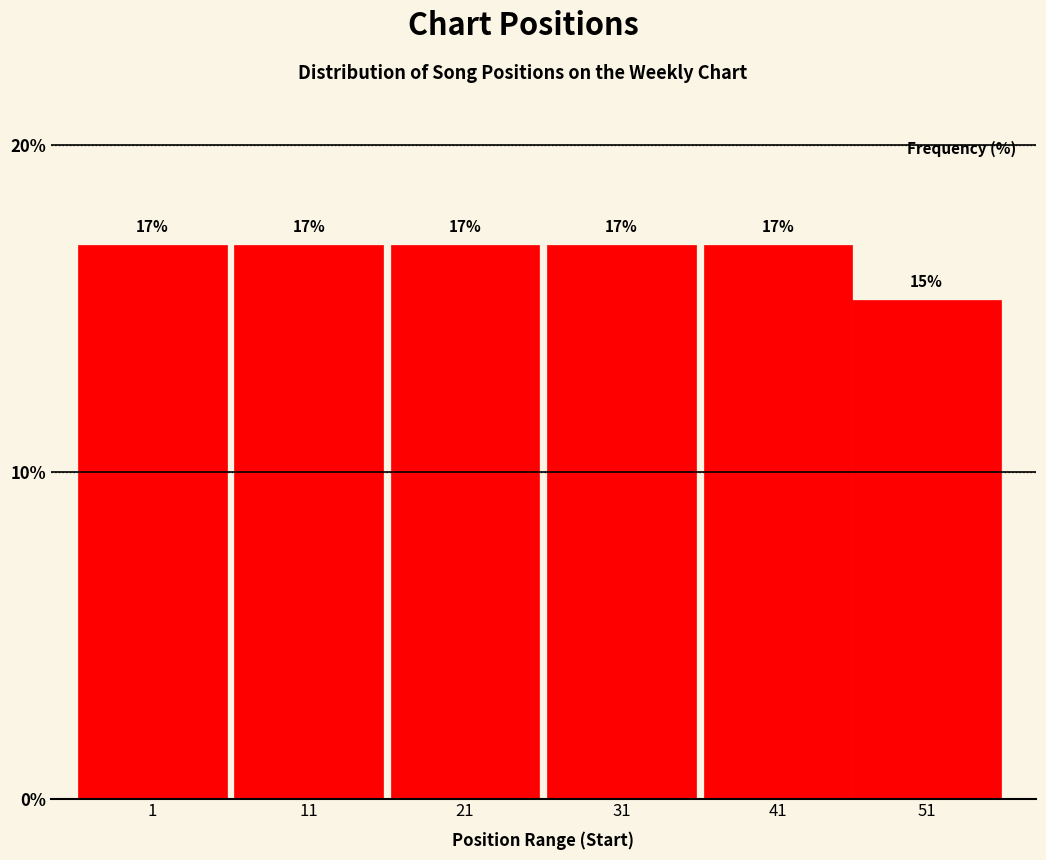

Approximately how many times larger is the value at 31 compared to 51?

1.1